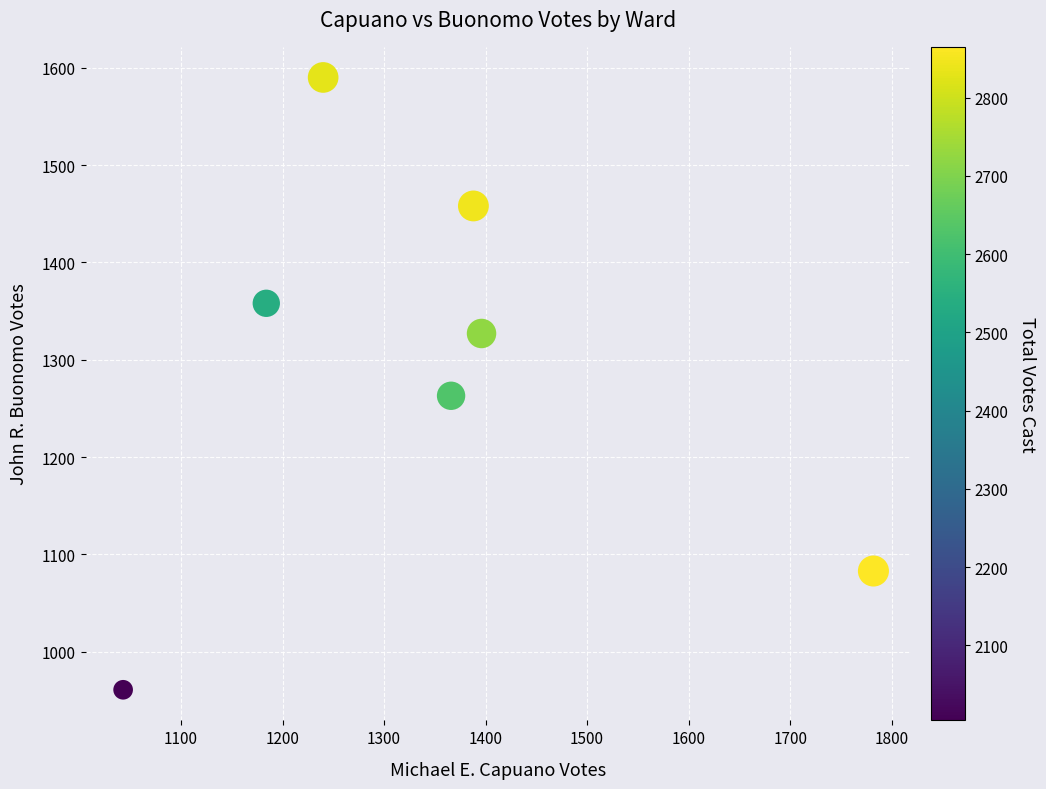

What is the average Y value?

1291